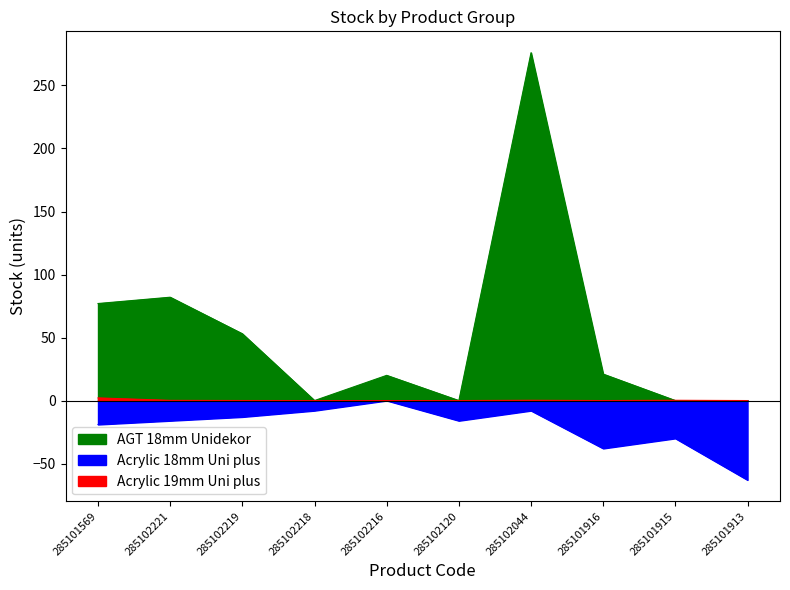

Does the chart display data point markers on the line(s)?

No